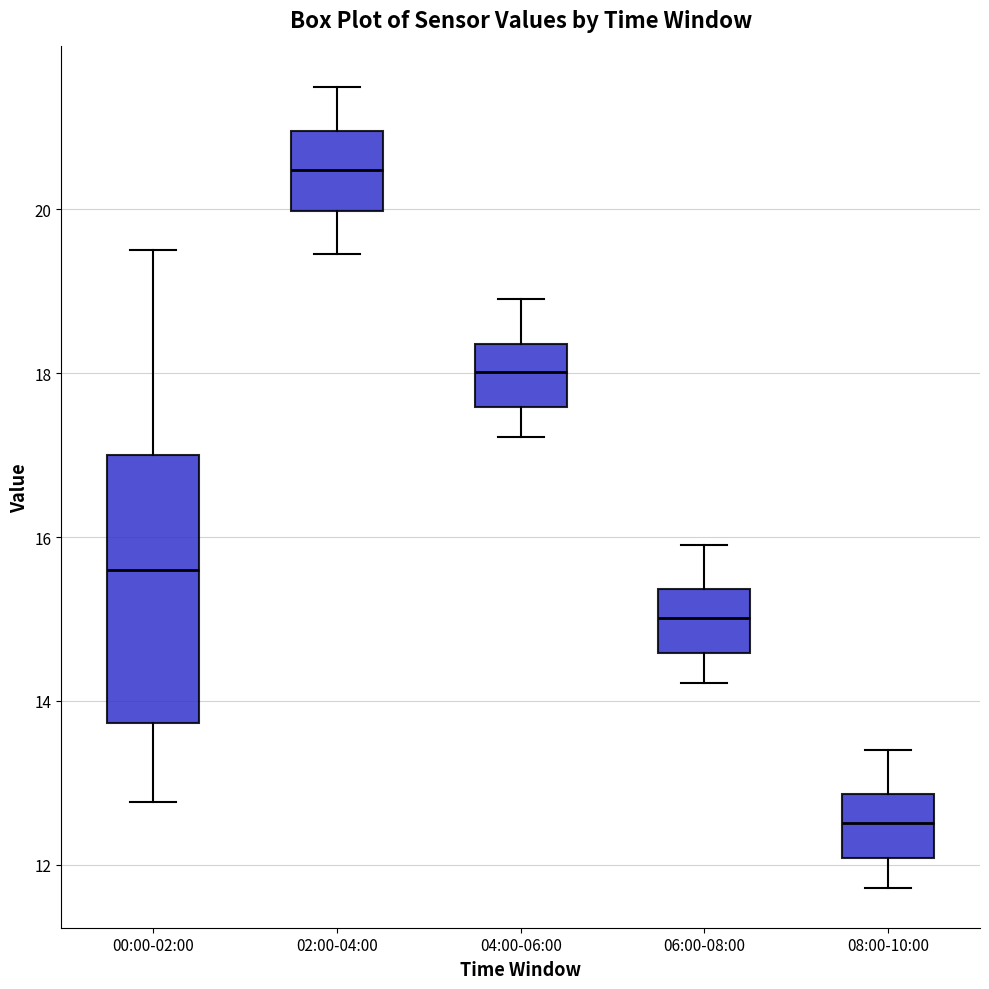

Reading left to right, transcribe this box plot: for each box, give where its median line is, the range the box spans, and where its two whiskers end, as read against the y-axis. The values are not printed on the chart, so give them approximately, as read against the axis.

00:00-02:00: median 15.6, box 13.8 to 17.0, whiskers 12.8 to 19.6
02:00-04:00: median 20.4, box 20.0 to 21.0, whiskers 19.4 to 21.6
04:00-06:00: median 18.0, box 17.6 to 18.4, whiskers 17.2 to 19.0
06:00-08:00: median 15.0, box 14.6 to 15.4, whiskers 14.2 to 16.0
08:00-10:00: median 12.6, box 12.0 to 12.8, whiskers 11.8 to 13.4